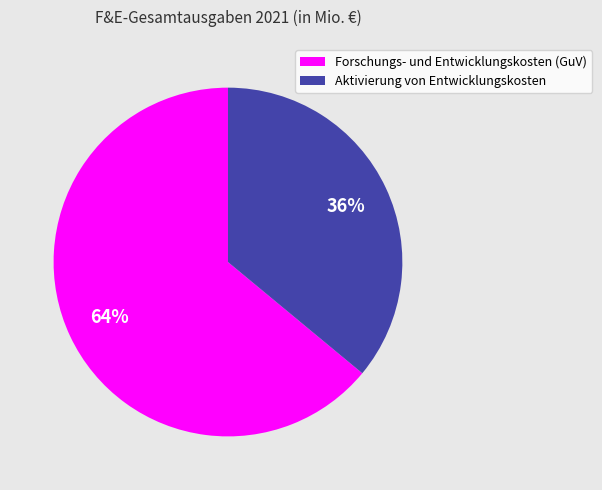

The Aktivierung von Entwicklungskosten slice represents 36% of the pie. True or false?

True